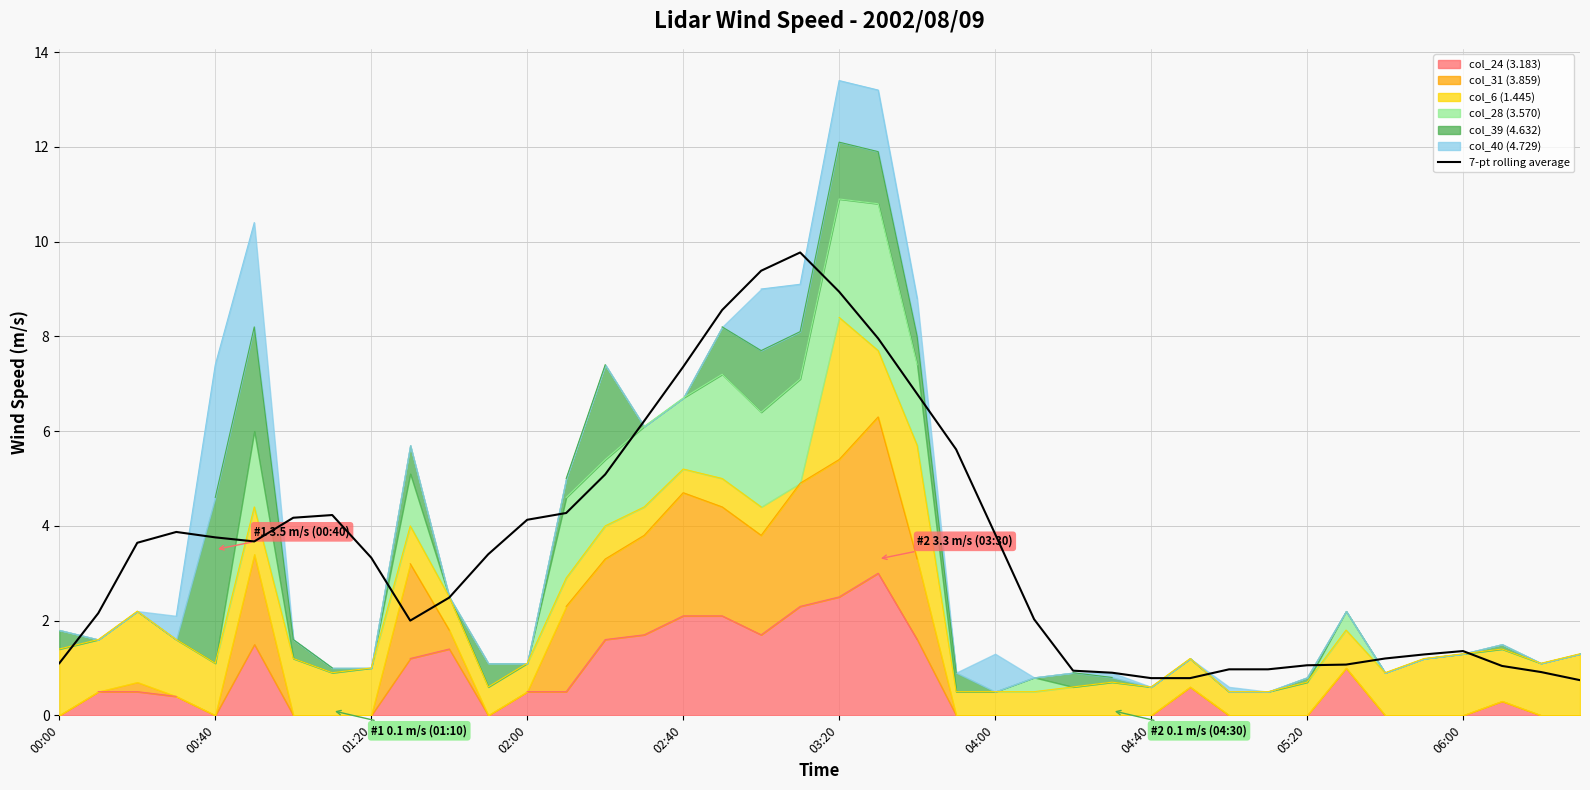

What is the lowest value of the 7-pt rolling average series?

0.7